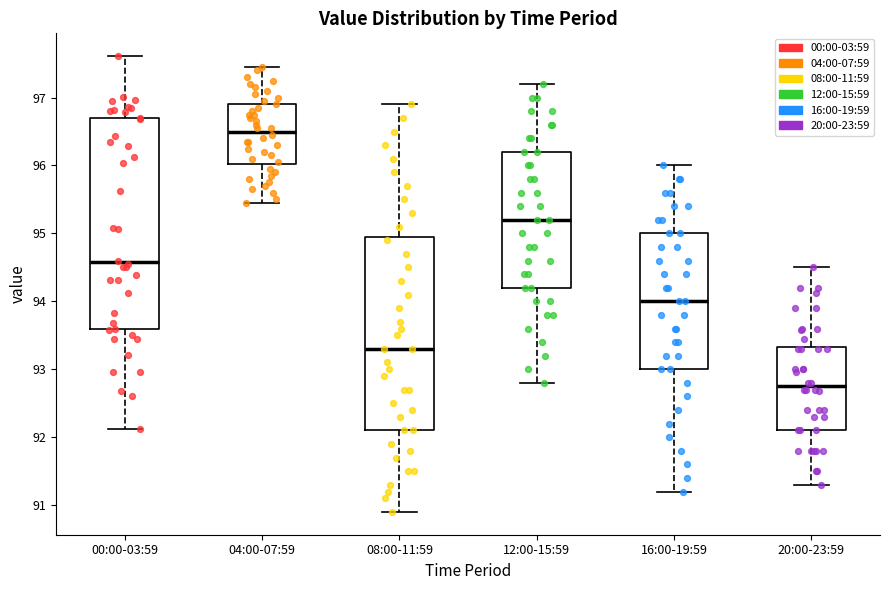

Where does the lower whisker of the box for 08:00-11:59 end on the y-axis? The values are not printed on the chart, so give them approximately, as read against the axis.

90.9